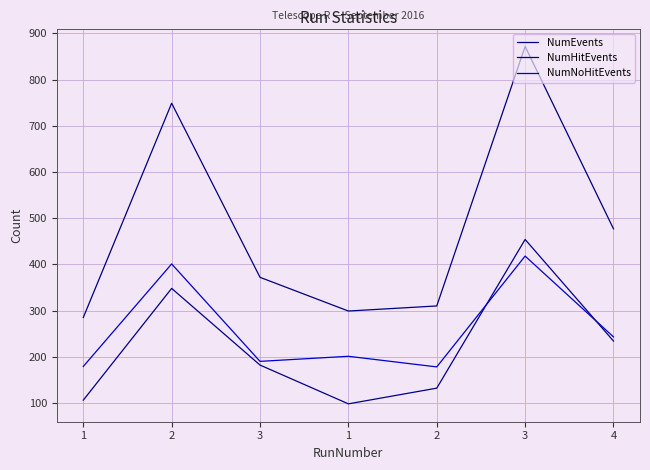

Does the chart have visible grid lines?

Yes